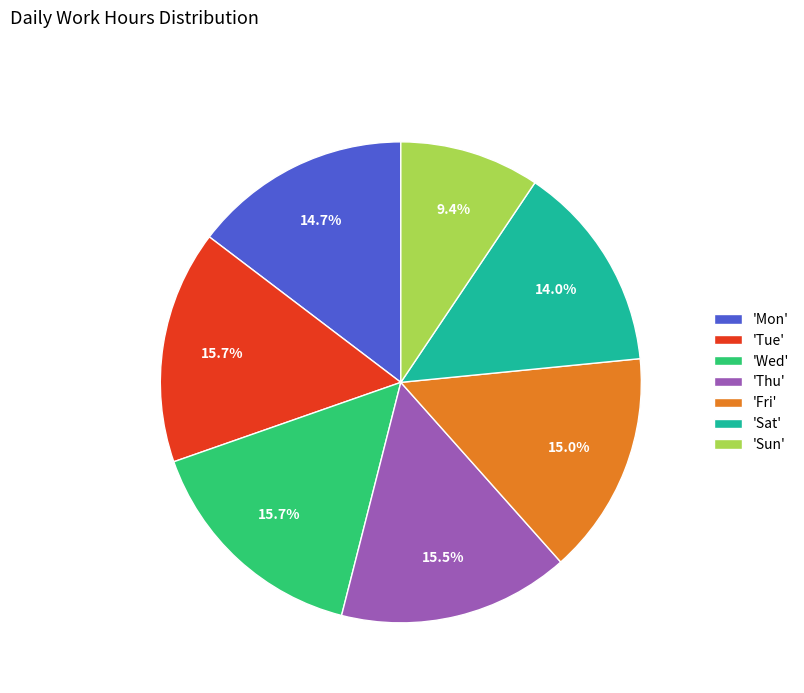

Is there any slice that represents more than half of the pie?

No